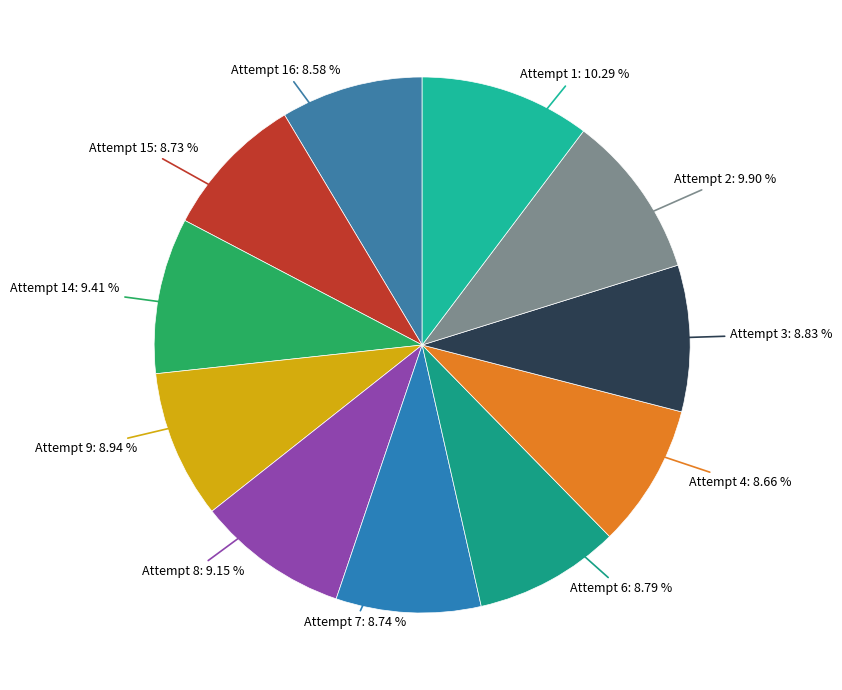

Count the number of slices in the pie.

11